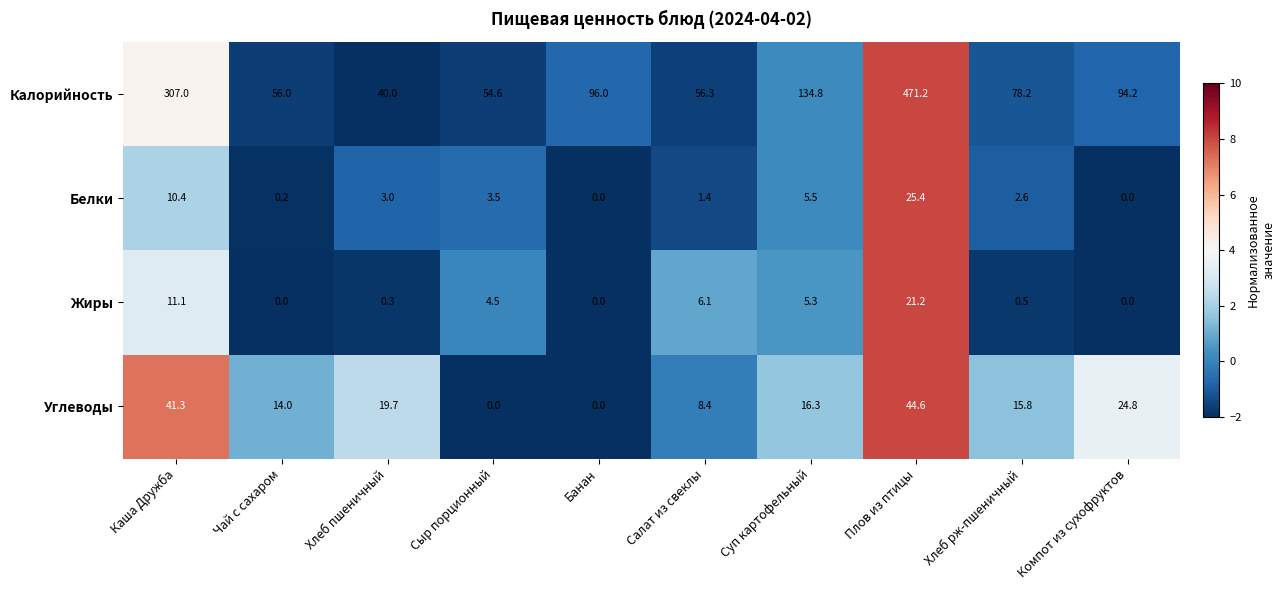

Which series changed the most between Чай с сахаром and Плов из птицы?

Калорийность